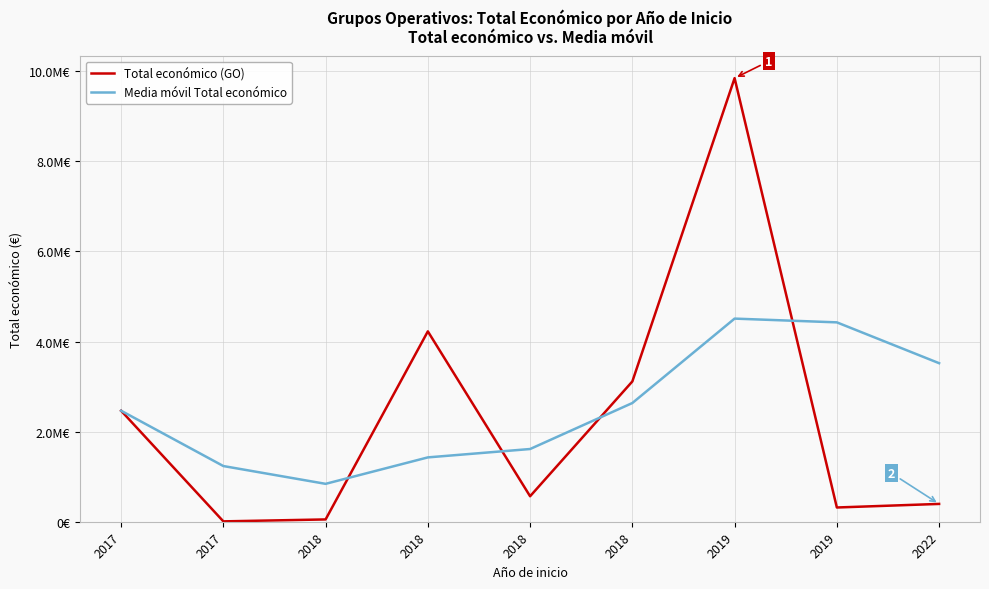

True or false: Total económico (GO) has a value of 8000.0 at 2017.

True